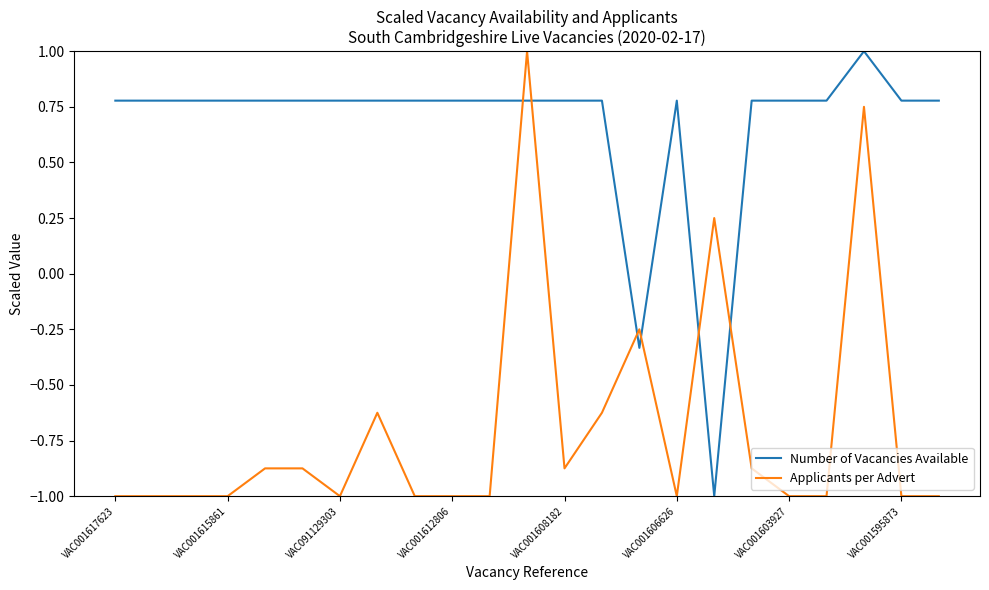

True or false: Number of Vacancies Available and Applicants per Advert intersect in this chart.

True